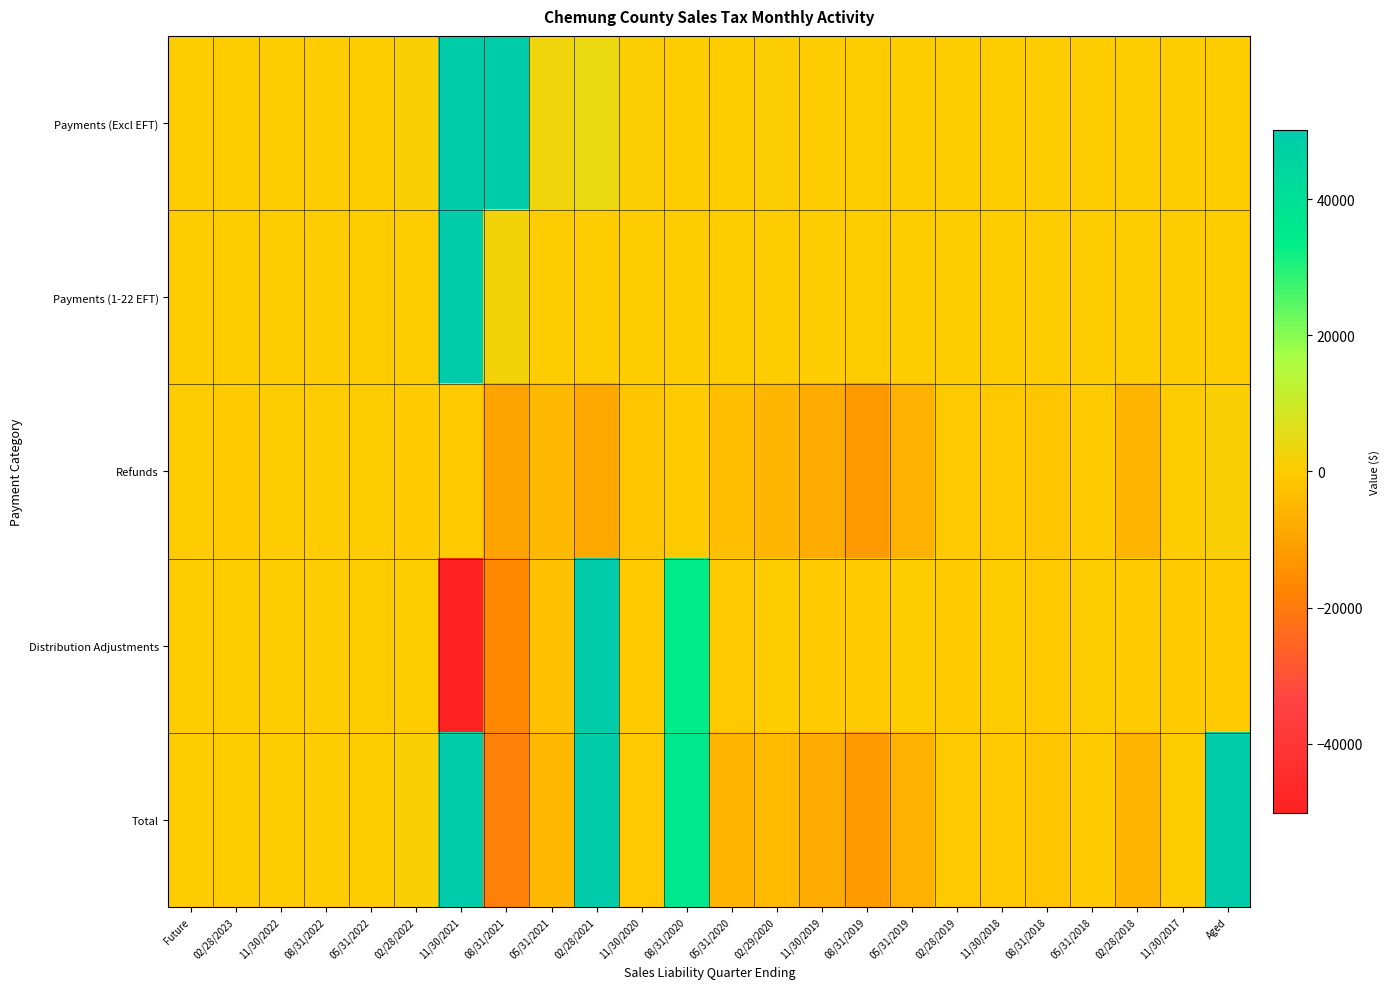

Reading left to right, list all the values displayed in this chart.

Payments (Excl EFT): Future=0.0	02/28/2023=0.0	11/30/2022=0.0	08/31/2022=0.0	05/31/2022=0.0	02/28/2022=1475.7	11/30/2021=2688998.9	08/31/2021=50154.9	05/31/2021=2746.3	02/28/2021=4206.8	11/30/2020=691.4	08/31/2020=227.7	05/31/2020=227.0	02/29/2020=590.1	11/30/2019=107.0	08/31/2019=245.6	05/31/2019=75.8	02/28/2019=26.4	11/30/2018=2.0	08/31/2018=81.2	05/31/2018=29.9	02/28/2018=38.2	11/30/2017=37.9	Aged=350.9
Payments (1-22 EFT): Future=0.0	02/28/2023=0.0	11/30/2022=0.0	08/31/2022=0.0	05/31/2022=0.0	02/28/2022=0.0	11/30/2021=2589348.4	08/31/2021=2358.0	05/31/2021=0.0	02/28/2021=0.0	11/30/2020=148.8	08/31/2020=0.0	05/31/2020=0.0	02/29/2020=0.0	11/30/2019=0.0	08/31/2019=0.0	05/31/2019=0.0	02/28/2019=0.0	11/30/2018=0.0	08/31/2018=0.0	05/31/2018=0.0	02/28/2018=0.0	11/30/2017=0.0	Aged=0.0
Refunds: Future=0.0	02/28/2023=-0.2	11/30/2022=0.0	08/31/2022=0.0	05/31/2022=0.0	02/28/2022=-9.2	11/30/2021=-390.2	08/31/2021=-10161.3	05/31/2021=-4531.2	02/28/2021=-8321.6	11/30/2020=-1546.9	08/31/2020=-305.7	05/31/2020=-3480.5	02/29/2020=-5302.3	11/30/2019=-8005.7	08/31/2019=-12385.4	05/31/2019=-6547.3	02/28/2019=-755.4	11/30/2018=-865.0	08/31/2018=-1321.9	05/31/2018=-176.1	02/28/2018=-5649.1	11/30/2017=0.0	Aged=1390.5
Distribution Adjustments: Future=0.0	02/28/2023=0.0	11/30/2022=0.0	08/31/2022=0.0	05/31/2022=0.0	02/28/2022=17.2	11/30/2021=-84067.7	08/31/2021=-16479.2	05/31/2021=-2976.1	02/28/2021=51076.7	11/30/2020=-110.8	08/31/2020=34399.2	05/31/2020=-785.2	02/29/2020=363.0	11/30/2019=-30.8	08/31/2019=-37.0	05/31/2019=37.4	02/28/2019=-21.1	11/30/2018=11.7	08/31/2018=-2.7	05/31/2018=0.1	02/28/2018=-4.8	11/30/2017=-1.7	Aged=-107.5
Total: Future=0.0	02/28/2023=0.2	11/30/2022=0.0	08/31/2022=0.0	05/31/2022=0.0	02/28/2022=1331.4	11/30/2021=5224847.6	08/31/2021=-18625.0	05/31/2021=-4778.4	02/28/2021=49612.6	11/30/2020=-854.0	08/31/2020=36194.5	05/31/2020=-5798.0	02/29/2020=-4254.0	11/30/2019=-7933.7	08/31/2019=-12116.3	05/31/2019=-6390.5	02/28/2019=-438.9	11/30/2018=-850.5	08/31/2018=-1252.4	05/31/2018=-146.0	02/28/2018=-5612.6	11/30/2017=36.1	Aged=85887.5